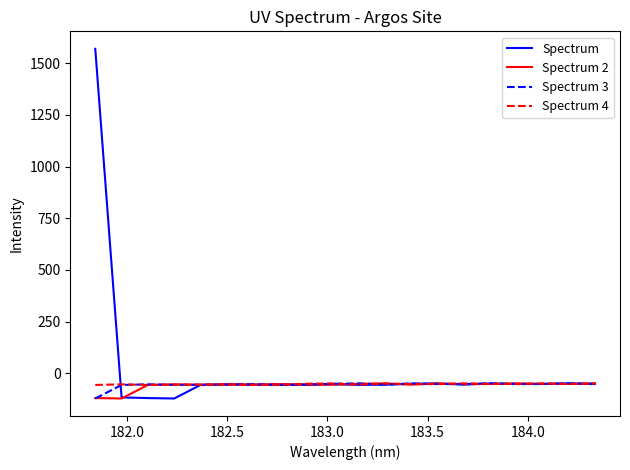

How many distinct data groups are displayed?

4